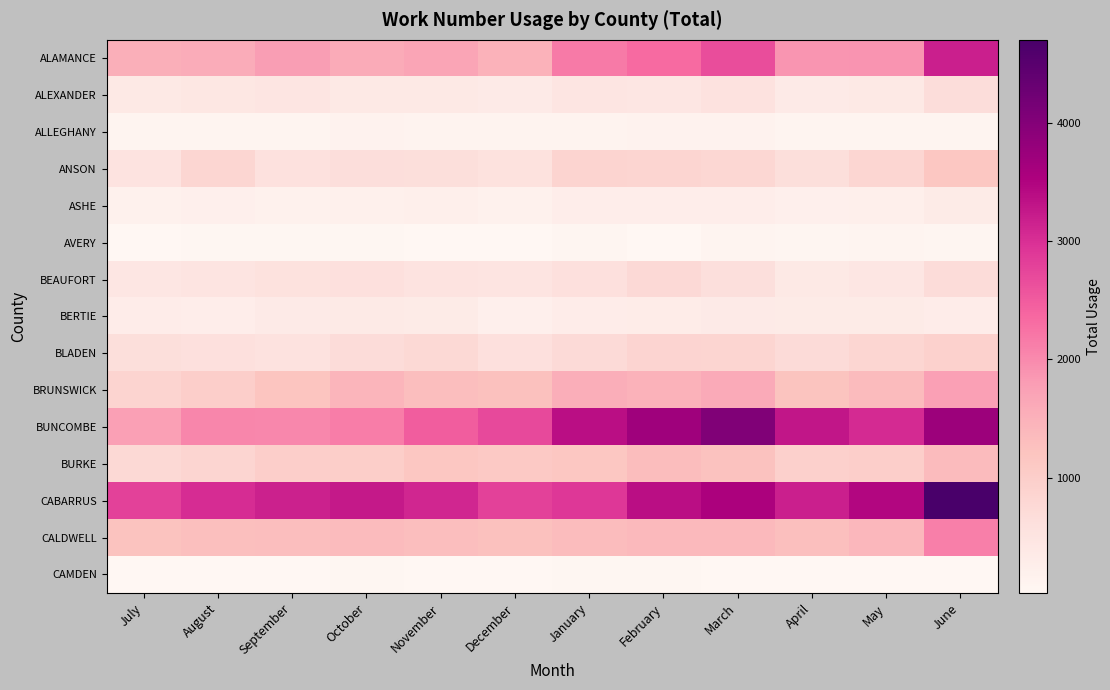

Reading left to right, extract all data points from this chart.

ALAMANCE: July=1527	August=1566	September=1794	October=1589	November=1673	December=1471	January=2179	February=2339	March=2670	April=1877	May=1902	June=3183
ALEXANDER: July=381	August=430	September=480	October=386	November=381	December=348	January=463	February=447	March=549	April=342	May=385	June=666
ALLEGHANY: July=79	August=104	September=98	October=139	November=126	December=122	January=128	February=135	March=137	April=87	May=105	June=115
ANSON: July=521	August=816	September=574	October=659	November=637	December=569	January=882	February=829	March=796	April=639	May=827	June=1139
ASHE: July=181	August=211	September=186	October=196	November=232	December=187	January=276	February=263	March=277	April=219	May=230	June=318
AVERY: July=40	August=48	September=55	October=53	November=42	December=24	January=64	February=39	March=82	April=62	May=90	June=63
BEAUFORT: July=450	August=516	September=559	October=602	November=521	December=489	January=602	February=748	March=617	April=388	May=458	June=683
BERTIE: July=286	August=265	September=337	October=360	November=321	December=213	January=297	February=308	March=336	April=329	May=327	June=296
BLADEN: July=642	August=604	September=538	October=689	November=767	December=601	January=736	February=851	March=834	April=712	May=824	June=929
BRUNSWICK: July=877	August=983	September=1186	October=1438	November=1290	December=1249	January=1550	February=1478	March=1613	April=1210	May=1340	June=1742
BUNCOMBE: July=1758	August=2034	September=2029	October=2139	November=2476	December=2701	January=3383	February=3691	March=4036	April=3290	May=3042	June=3731
BURKE: July=759	August=829	September=984	October=1000	November=1151	December=1096	January=1141	February=1316	March=1238	April=953	May=988	June=1340
CABARRUS: July=2795	August=3035	September=3164	October=3253	November=3097	December=2783	January=2910	February=3380	March=3539	April=3172	May=3467	June=4701
CALDWELL: July=1212	August=1267	September=1287	October=1354	November=1298	December=1264	January=1329	February=1365	March=1374	April=1282	May=1407	June=2122
CAMDEN: July=37	August=32	September=28	October=51	November=36	December=33	January=43	February=47	March=33	April=34	May=38	June=37